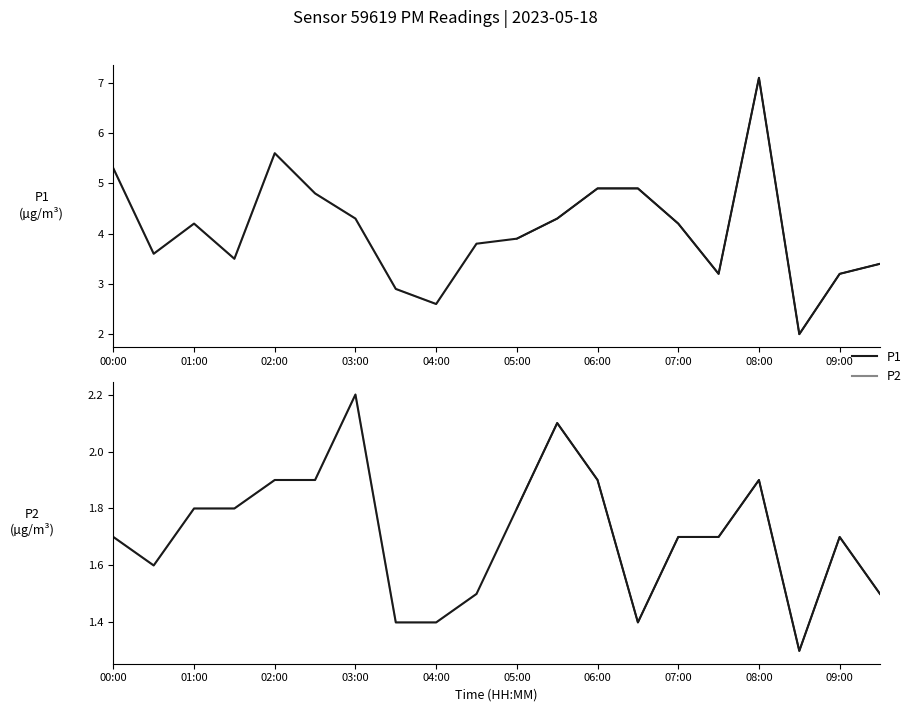

True or false: P2 and P1 cross at least once.

False